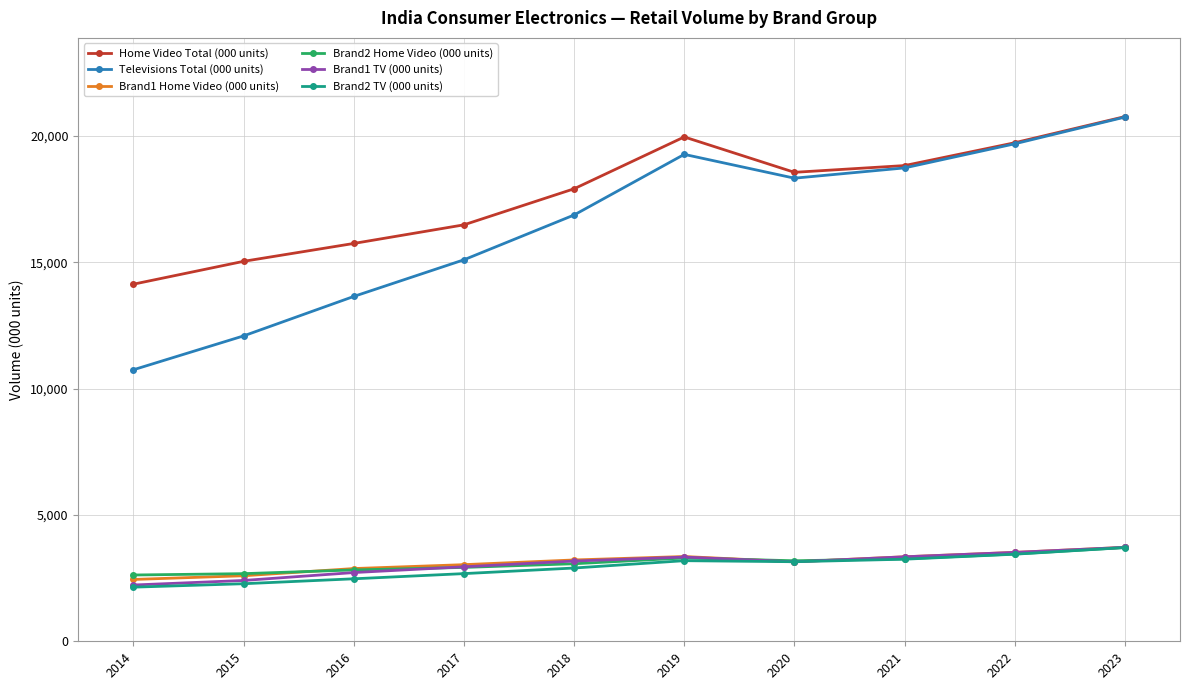

Is the value of Brand2 Home Video (000 units) at 2017 greater than the value of Home Video Total (000 units) at 2015?

No